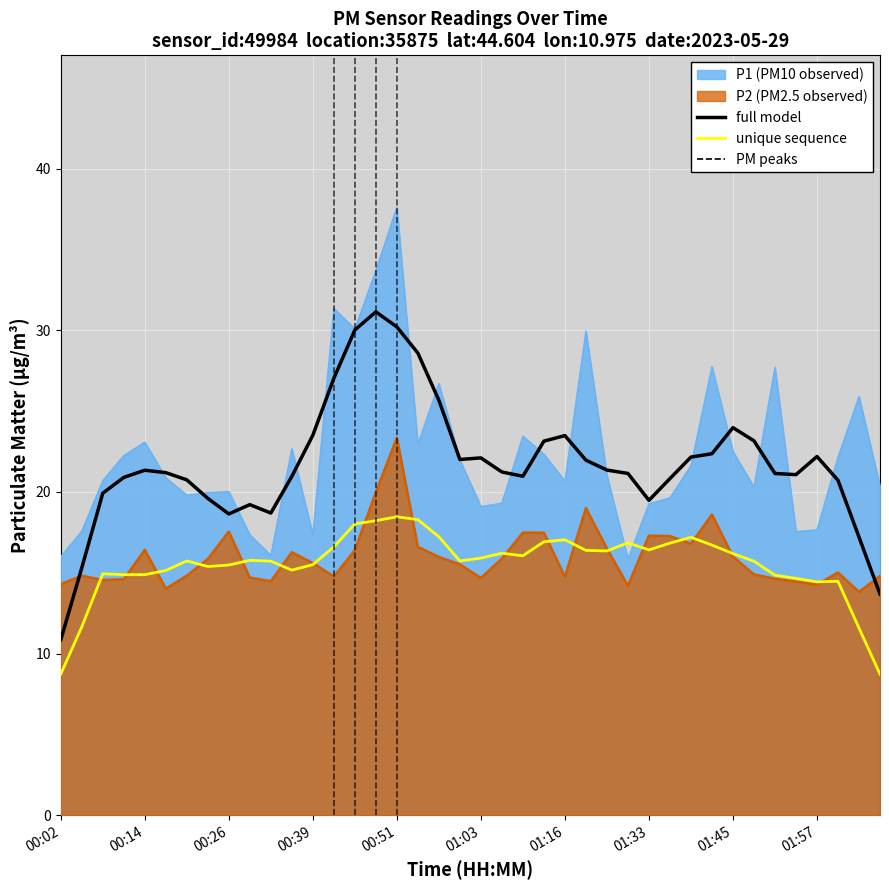

What is the highest value of the P2 series?

23.4